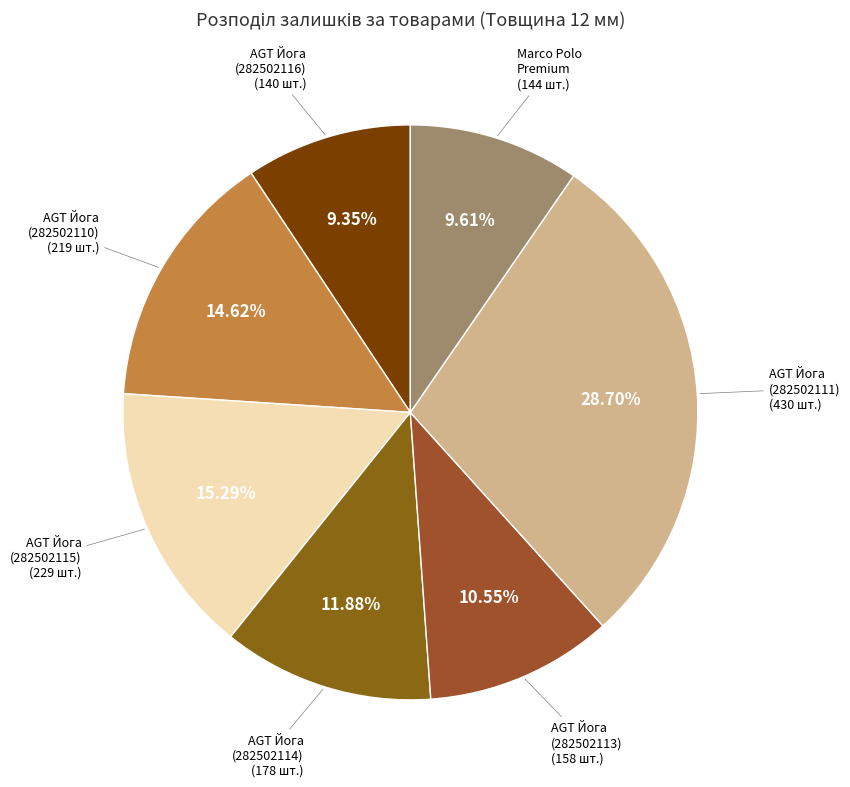

How many slices are in this pie chart?

7